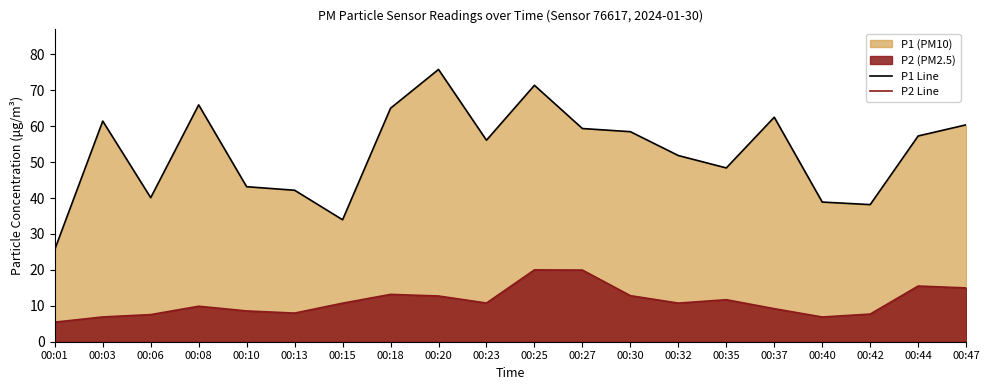

Does the chart display data point markers on the line(s)?

No